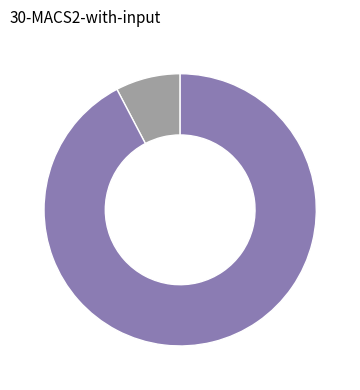

Does any single category account for the majority?

Yes